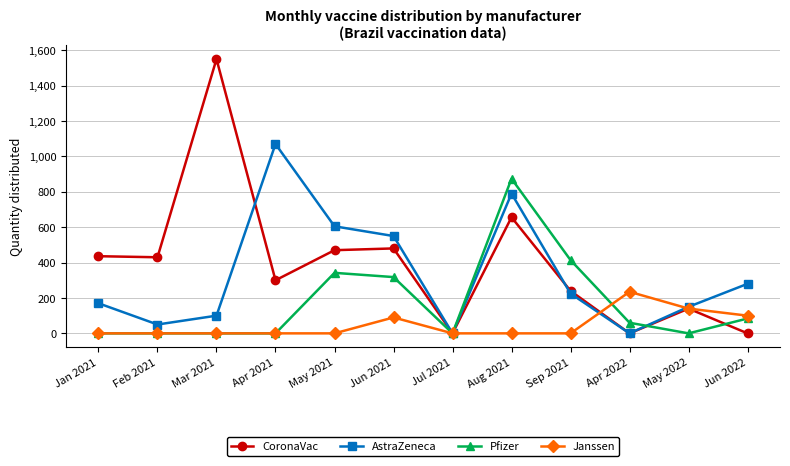

Which series has the largest range (max minus min)?

CoronaVac